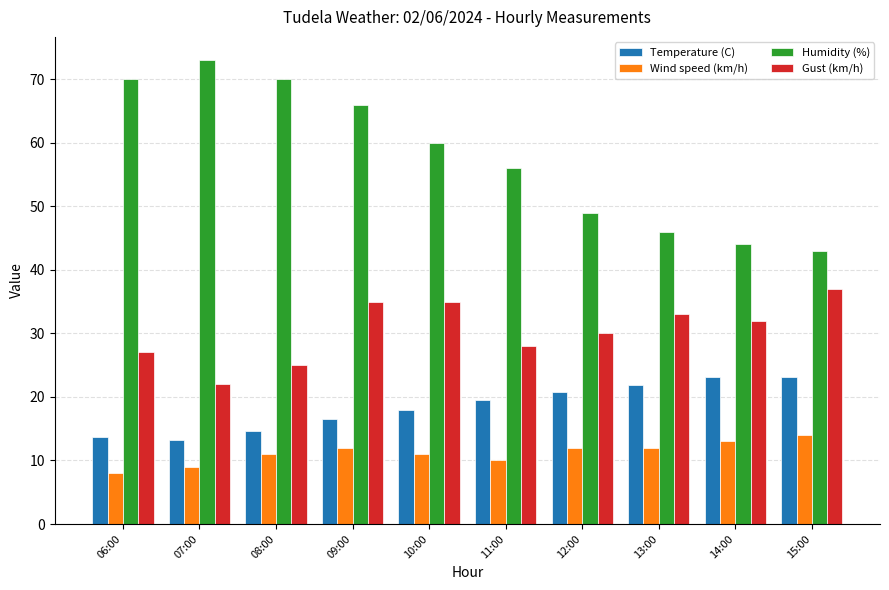

What is the smallest value displayed?

8.0